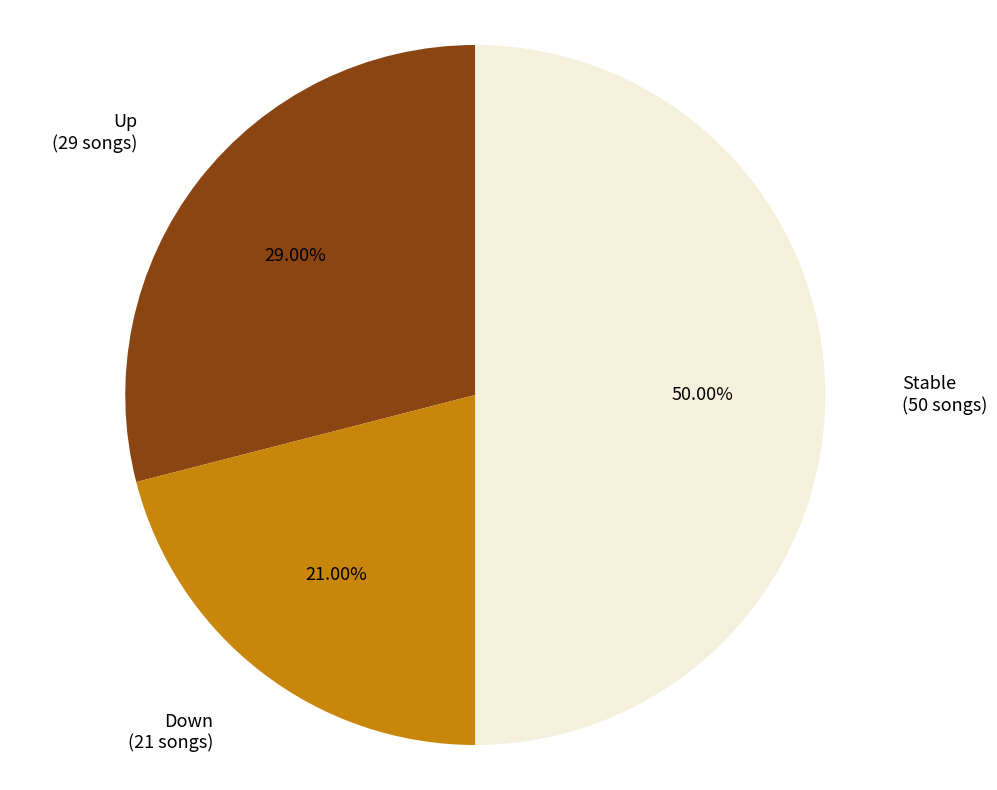

Which category has the smallest portion of the pie?

down